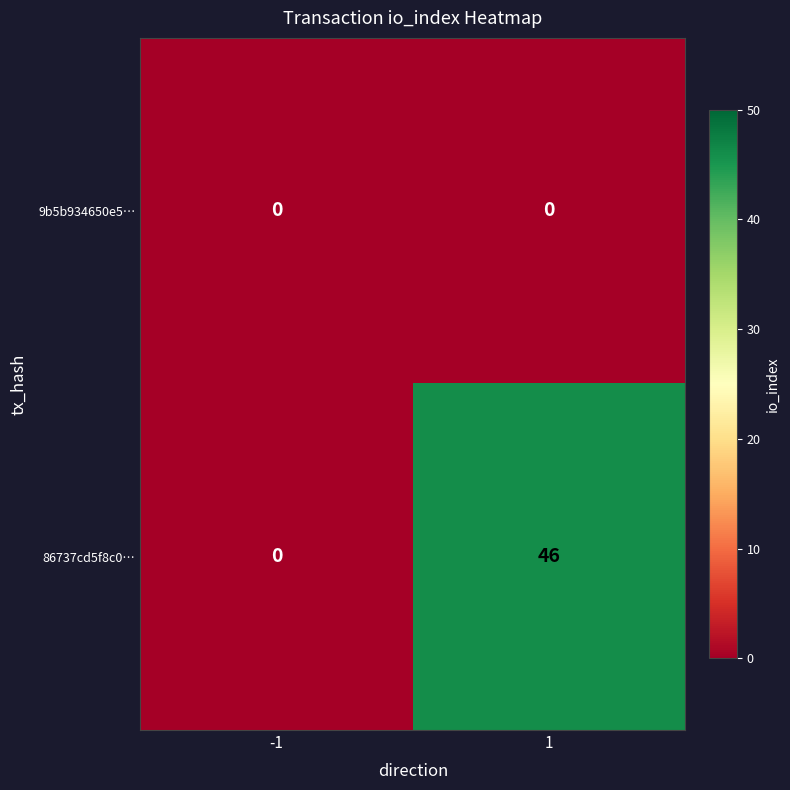

What is the sum of all 86737cd5f8c0… values?

46